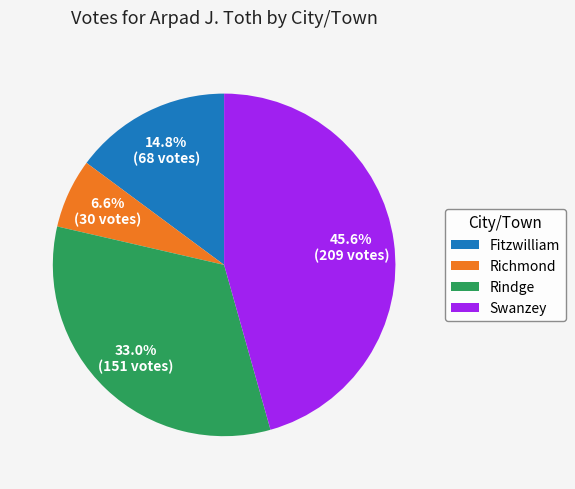

To the nearest percent, what percentage of the pie is Fitzwilliam?

15%